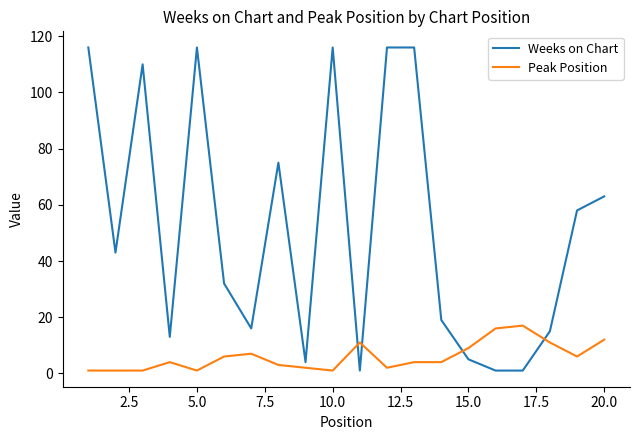

List the series in order of their peak value, highest first.

Weeks on Chart, Peak Position